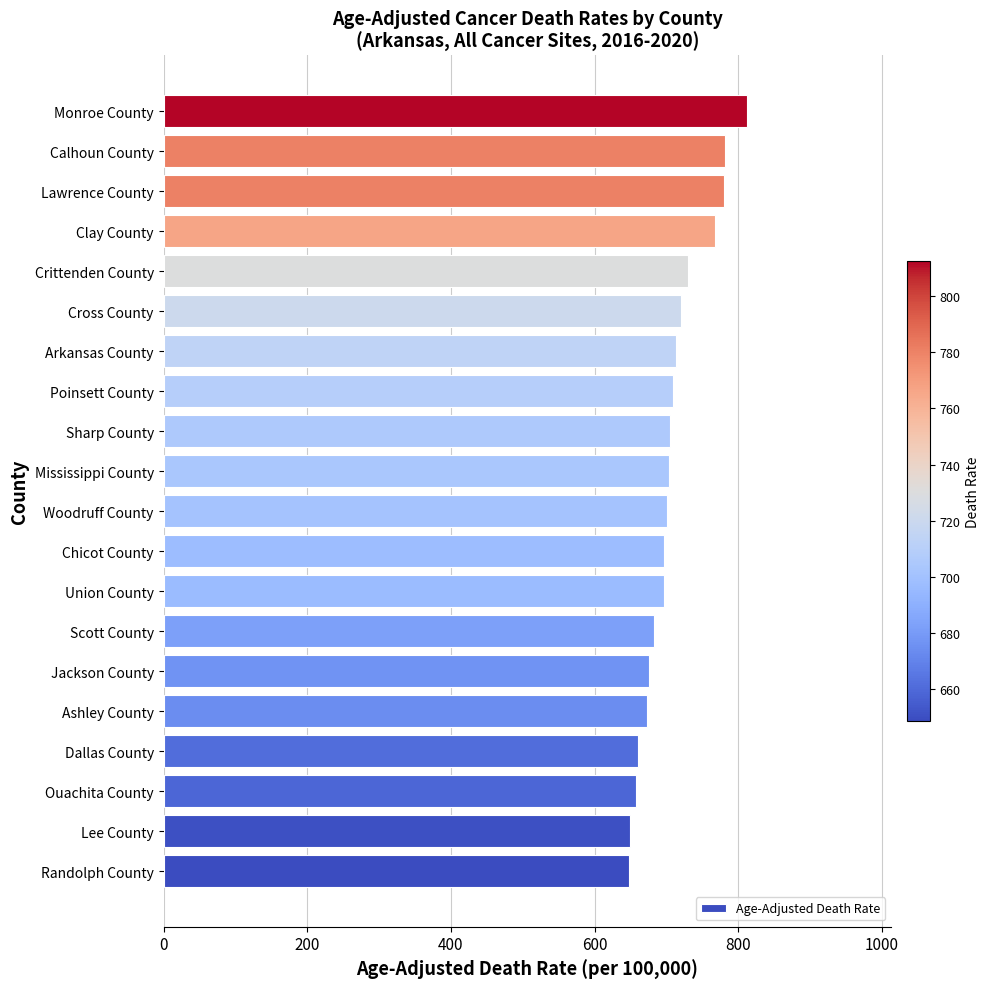

What value does the data have at Crittenden County?

730.1